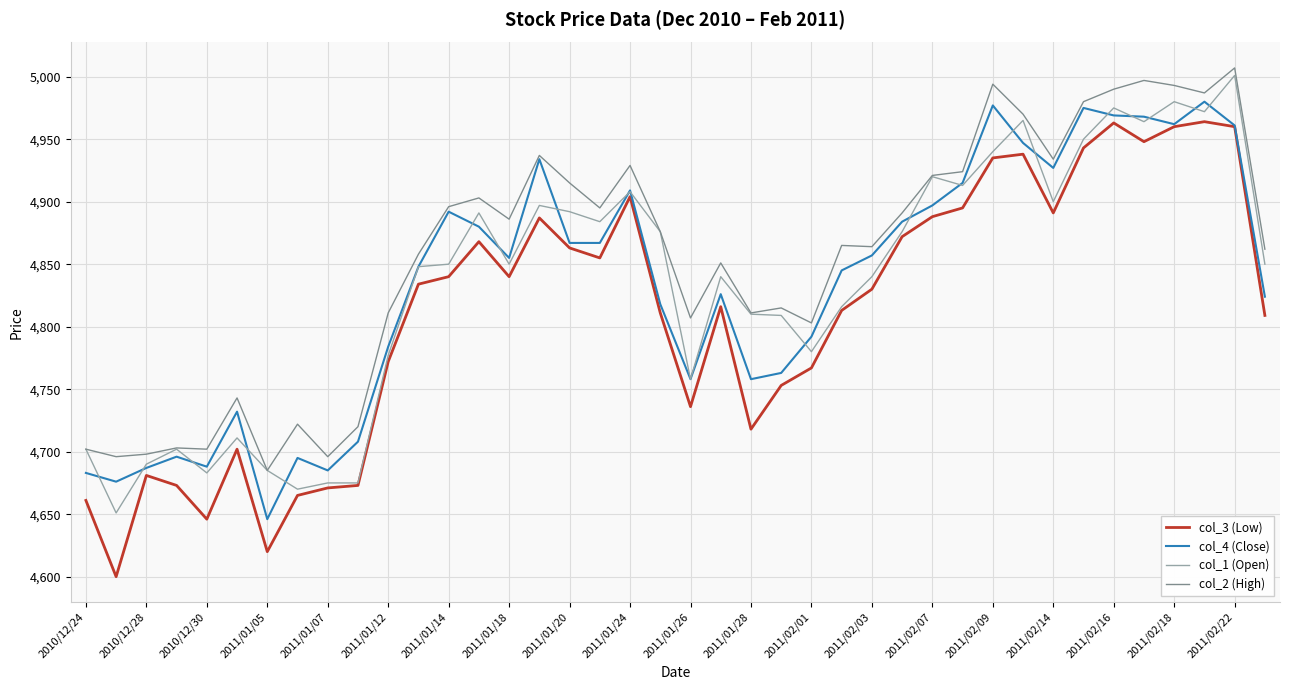

True or false: col_3 (Low) and col_2 (High) cross at least once.

False